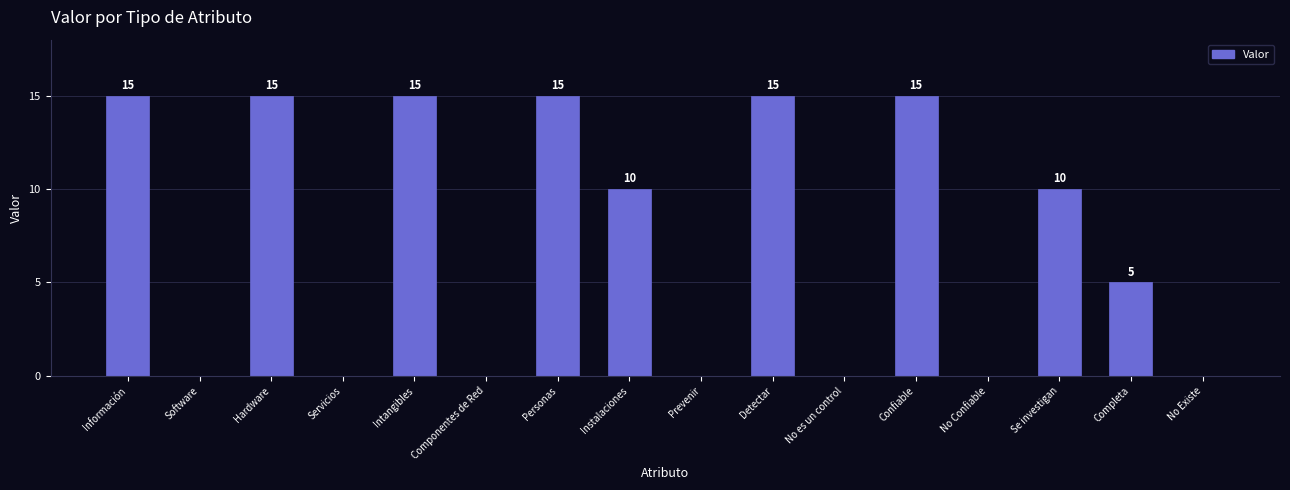

Does the chart contain stacked bars?

No